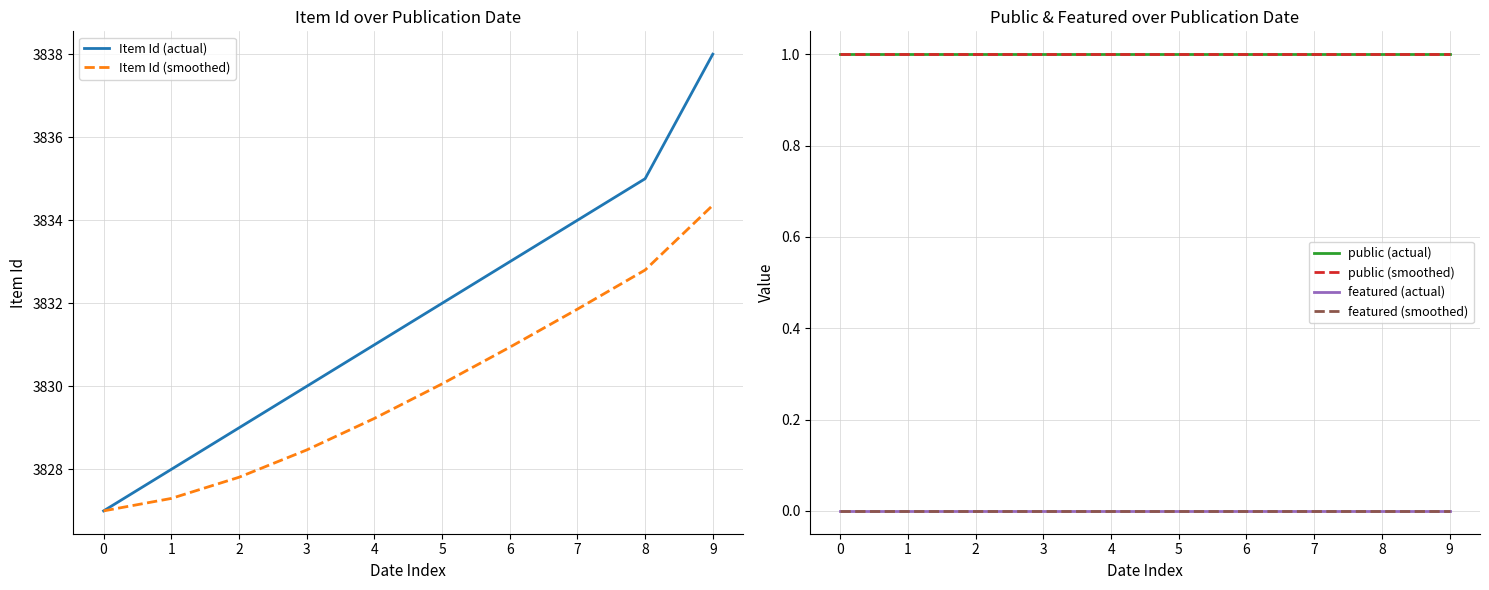

How many lines are shown in the chart?

6